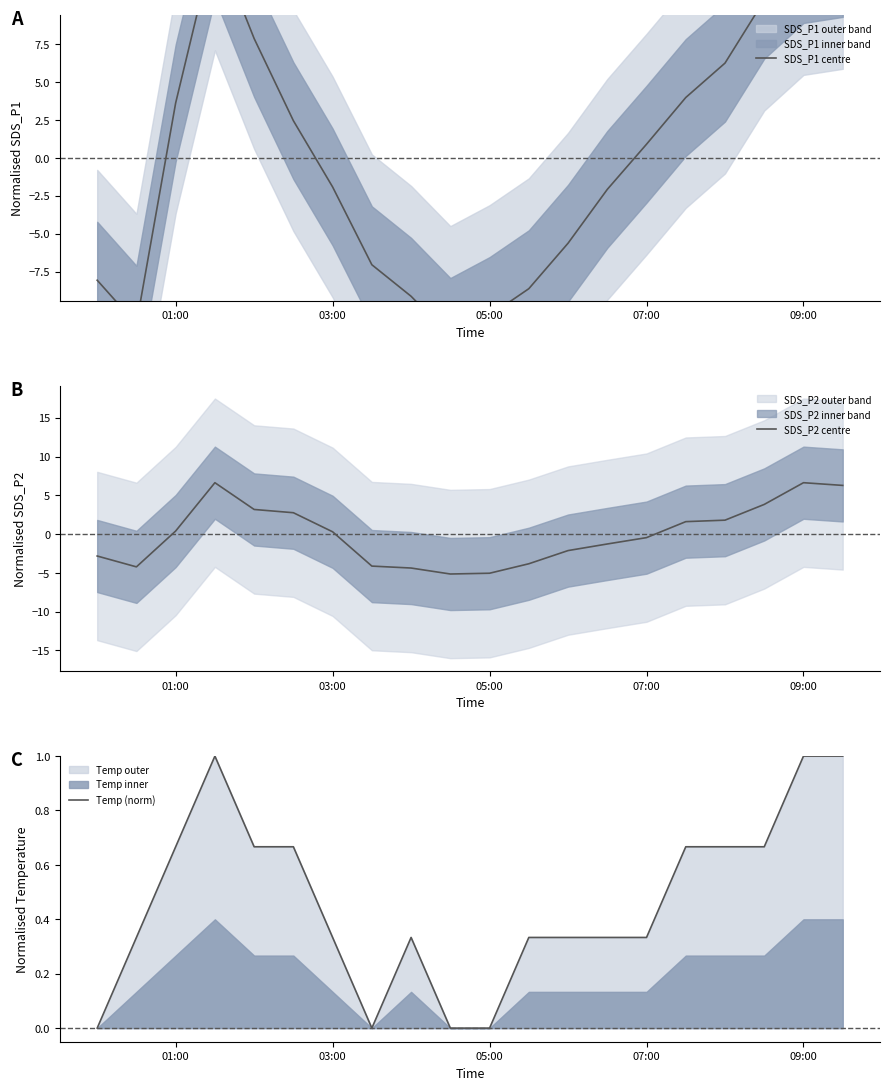

Count the number of categories in the chart.

20